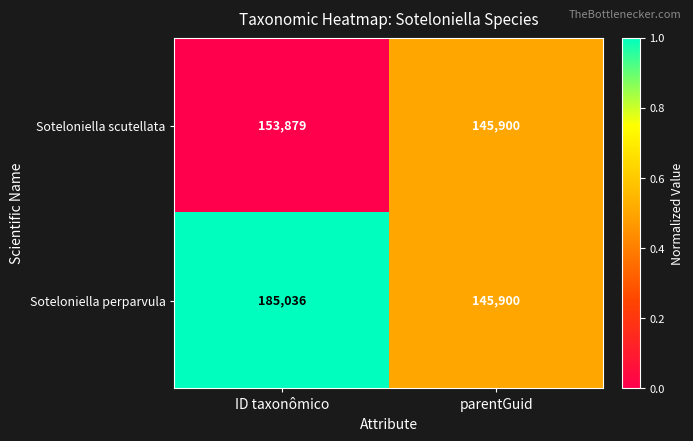

Is the value of Soteloniella scutellata at ID taxonômico greater than the value of Soteloniella perparvula at parentGuid?

Yes